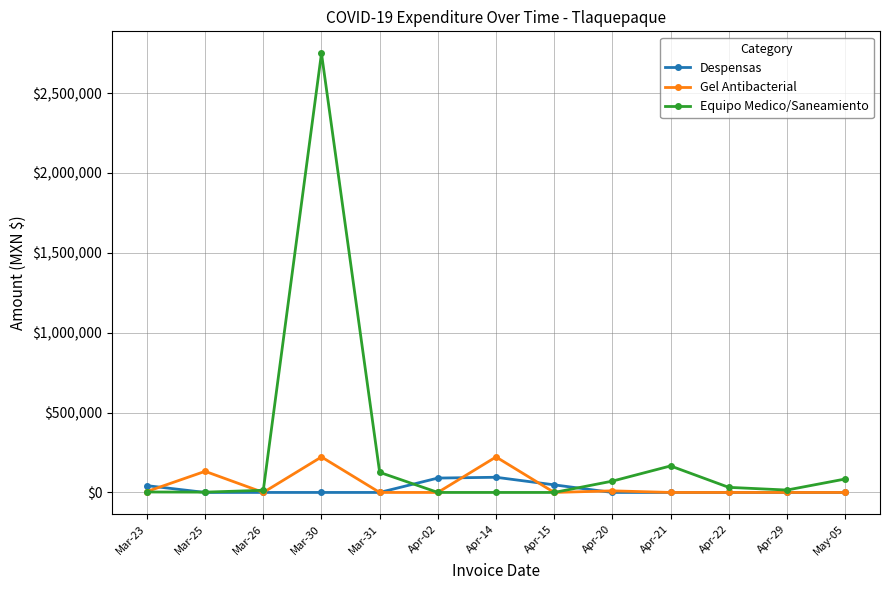

What is the maximum value shown in the chart?

2749560.0